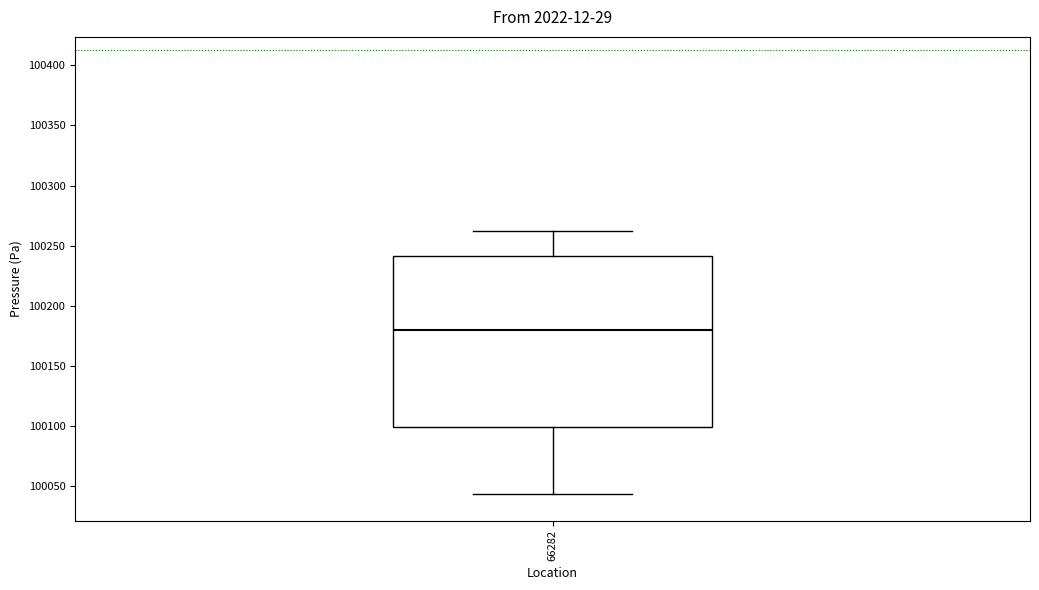

Read this box plot against the y-axis: the position of the median line, the range covered by the box, and the ends of both whiskers. The values are not printed on the chart, so give them approximately, as read against the axis.

median 100180, box 100100 to 100240, whiskers 100045 to 100260